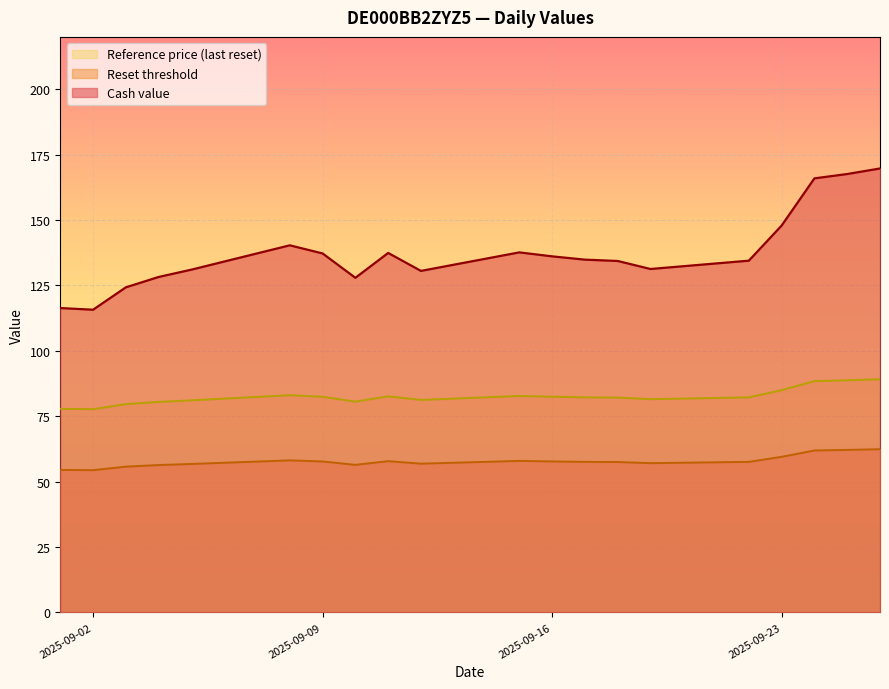

Which has a higher value, 2025-09-08 or 2025-09-26?

2025-09-26